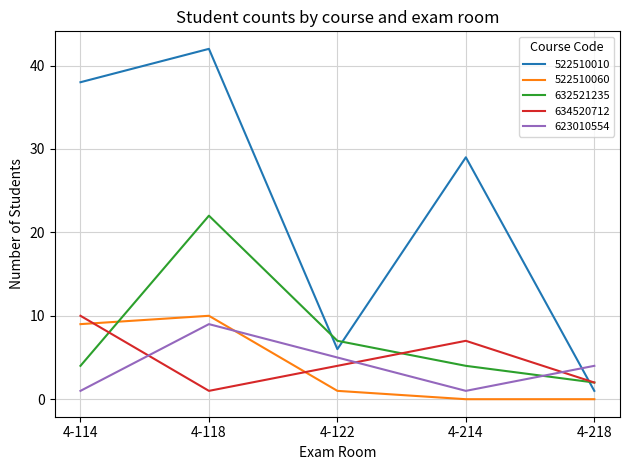

What is the lowest value of the 634520712 series?

1